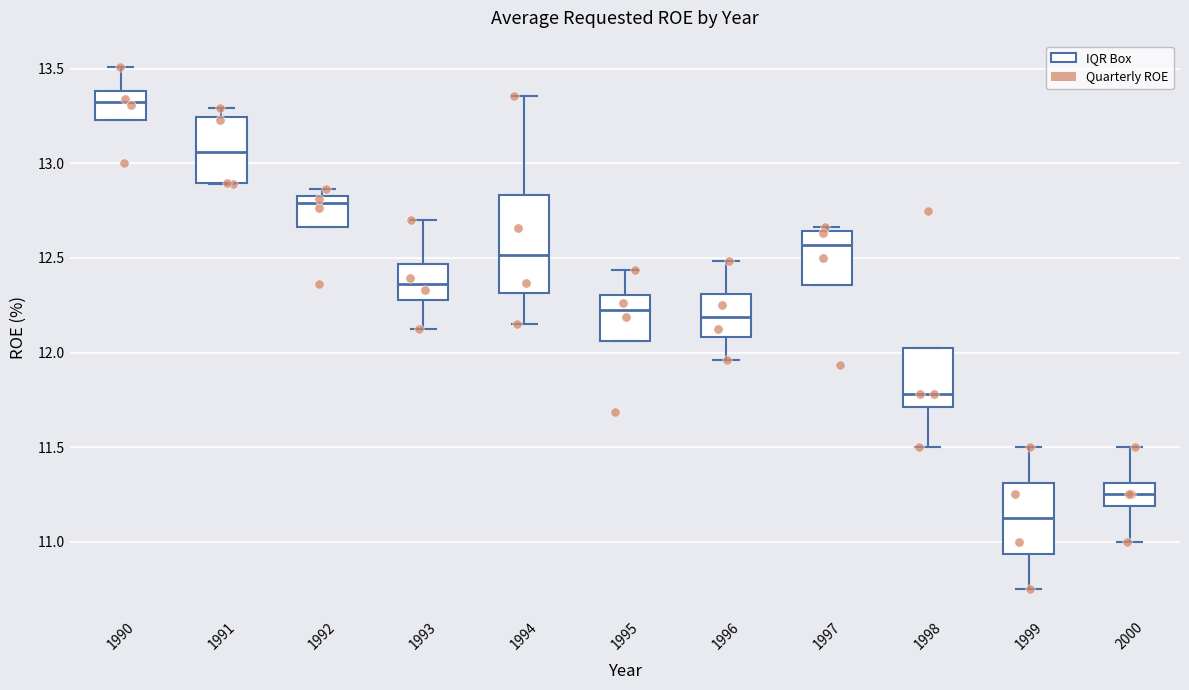

Which box is the tallest, from its lower edge to its upper edge?

1994